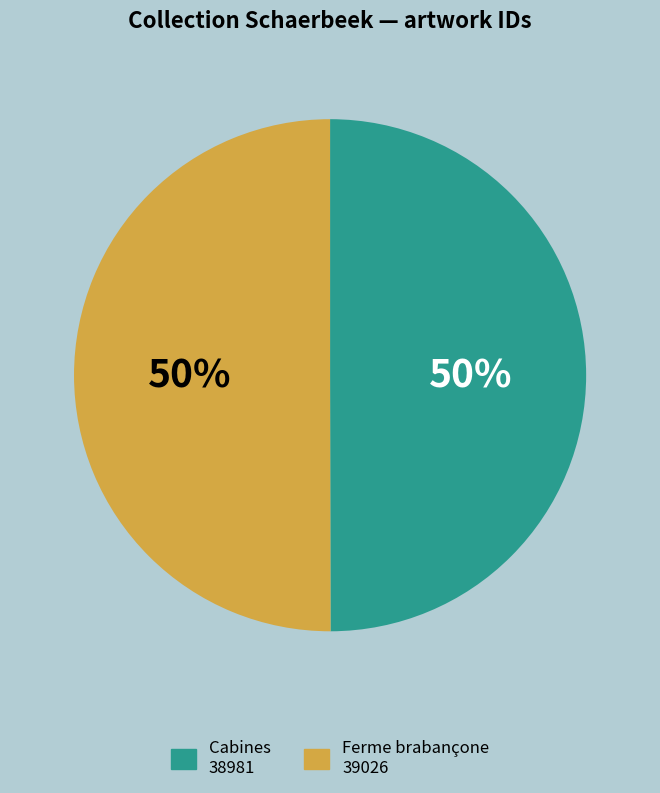

Is it true that Cabines is 50% of the pie?

True